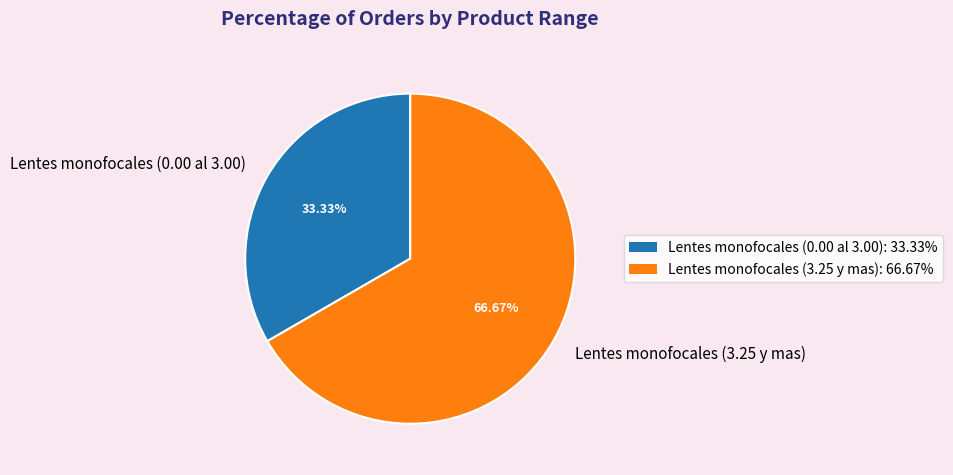

To the nearest percent, what is the difference between the largest and smallest slice percentages?

33%